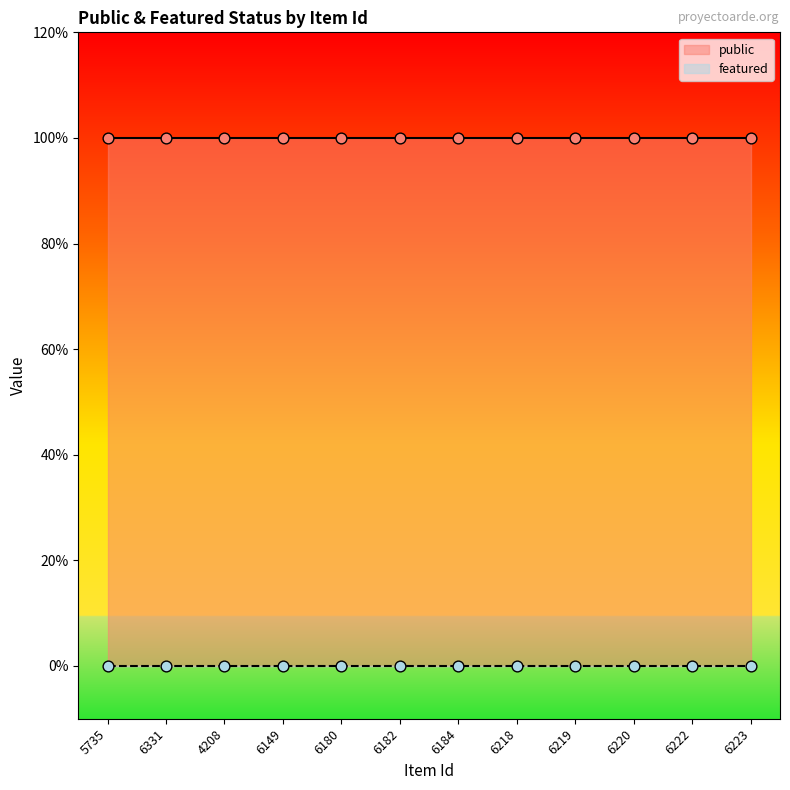

What are all the series names shown in the legend?

public, featured